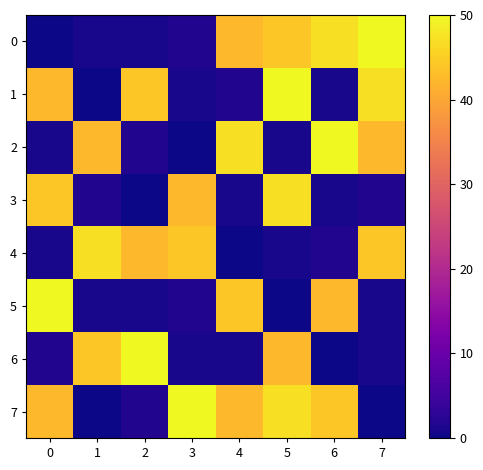

Reading left to right, what are all the values shown in this chart?

0: 0=0.0	1=0.9	2=1.0	3=1.7	4=42.5	5=44.3	6=47.2	7=50.0
1: 0=42.5	1=0.0	2=44.3	3=1.0	4=1.7	5=50.0	6=0.9	7=47.2
2: 0=1.0	1=42.5	2=1.7	3=0.0	4=47.2	5=0.9	6=50.0	7=42.5
3: 0=44.3	1=1.7	2=0.0	3=42.5	4=0.9	5=47.2	6=1.0	7=1.7
4: 0=0.9	1=47.2	2=42.5	3=44.3	4=0.0	5=1.0	6=1.7	7=44.3
5: 0=50.0	1=1.0	2=0.9	3=1.7	4=44.3	5=0.0	6=42.5	7=0.9
6: 0=1.7	1=44.3	2=50.0	3=0.9	4=1.0	5=42.5	6=0.0	7=1.0
7: 0=42.5	1=0.0	2=1.7	3=50.0	4=42.5	5=47.2	6=44.3	7=0.0